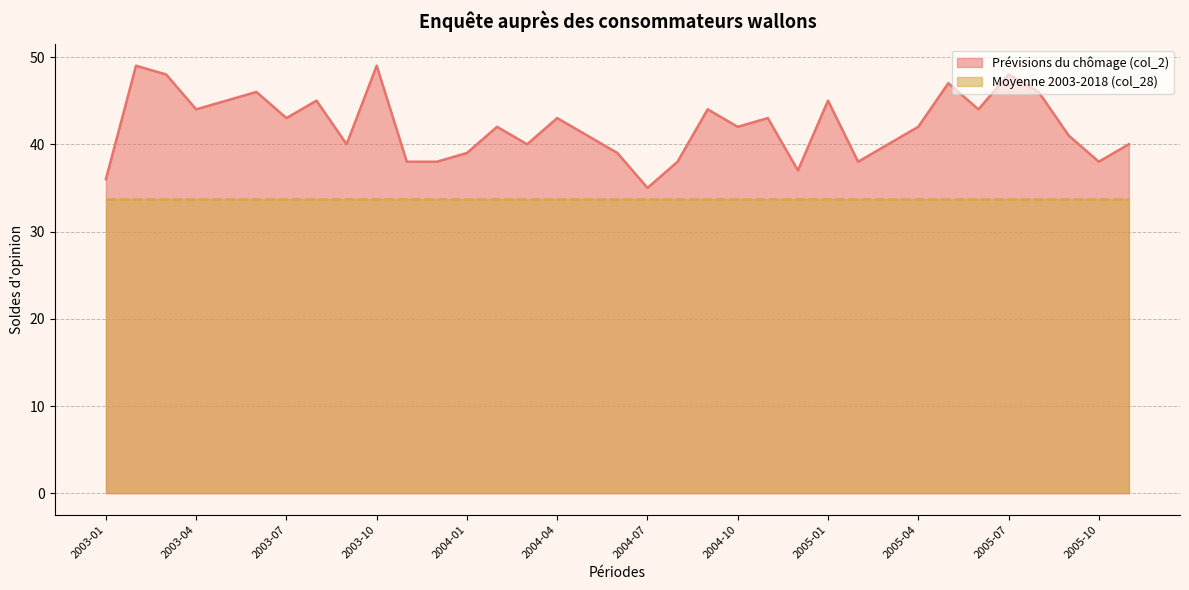

Reading left to right, what are all the values shown in this chart?

36	49	48	44	45	46	43	45	40	49	38	38	39	42	40	43	41	39	35	38	44	42	43	37	45	38	40	42	47	44	48	46	41	38	40